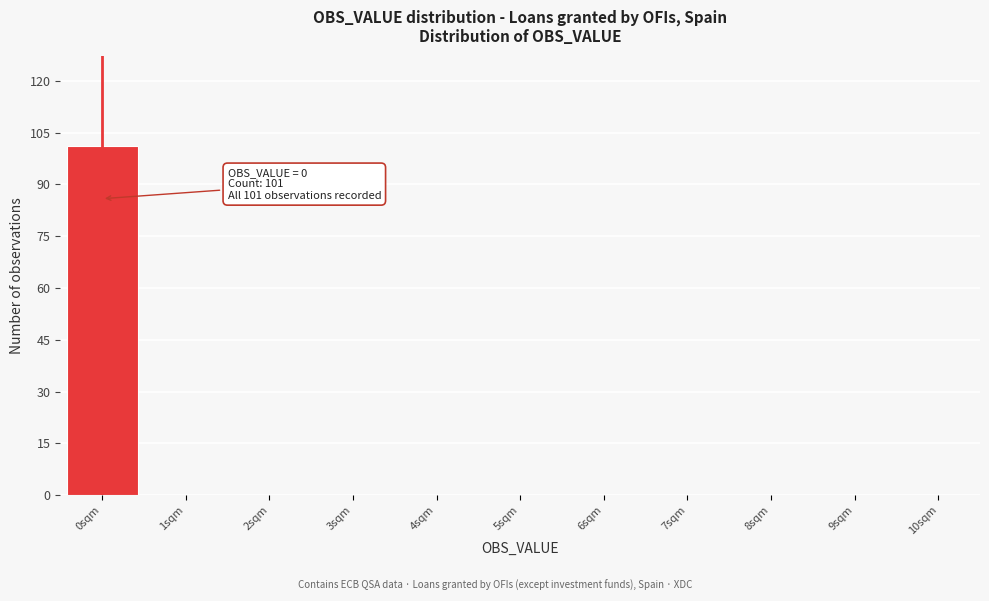

Which range on the x-axis has the tallest bar?

-0.5 to 0.5